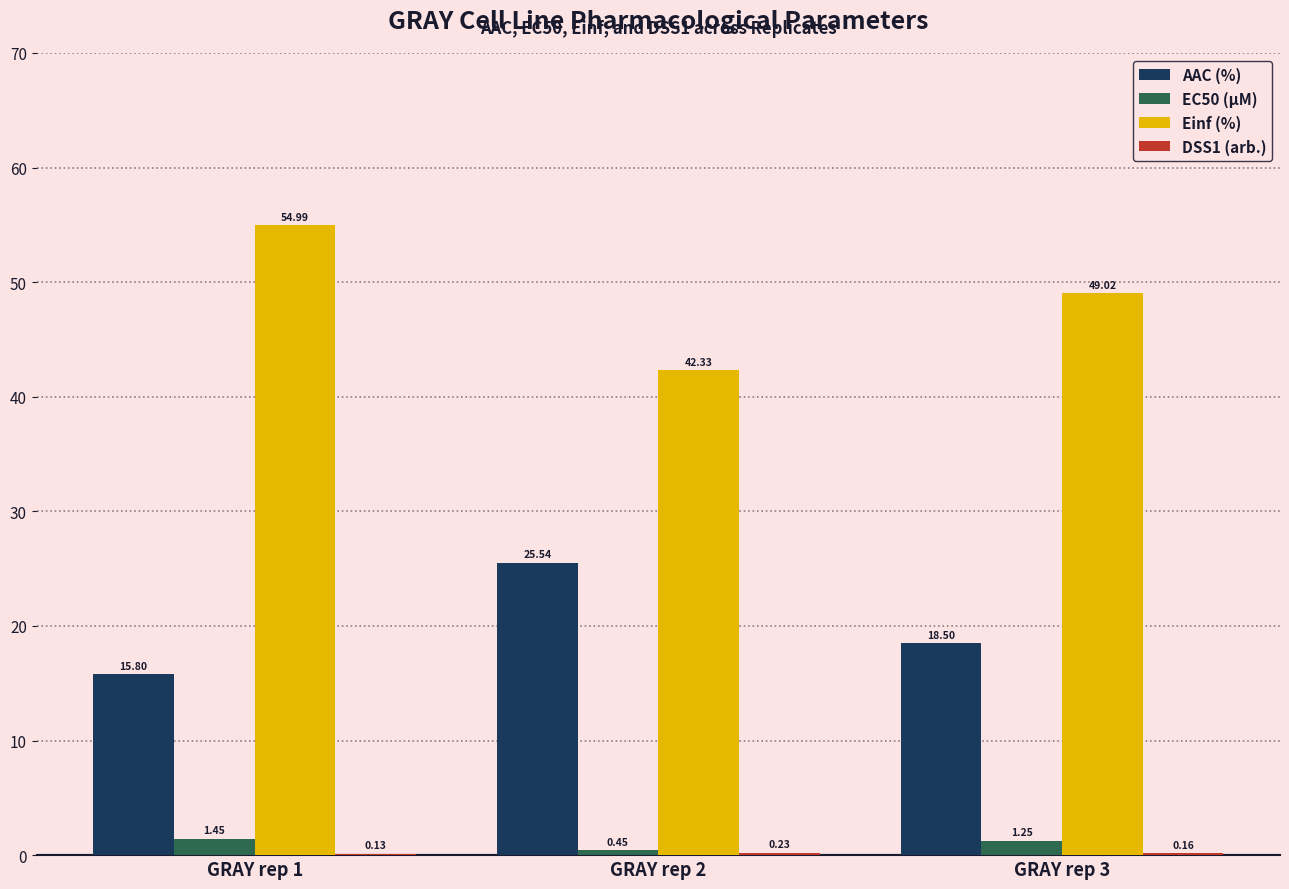

Read the Einf (%) value at GRAY rep 3.

49.0